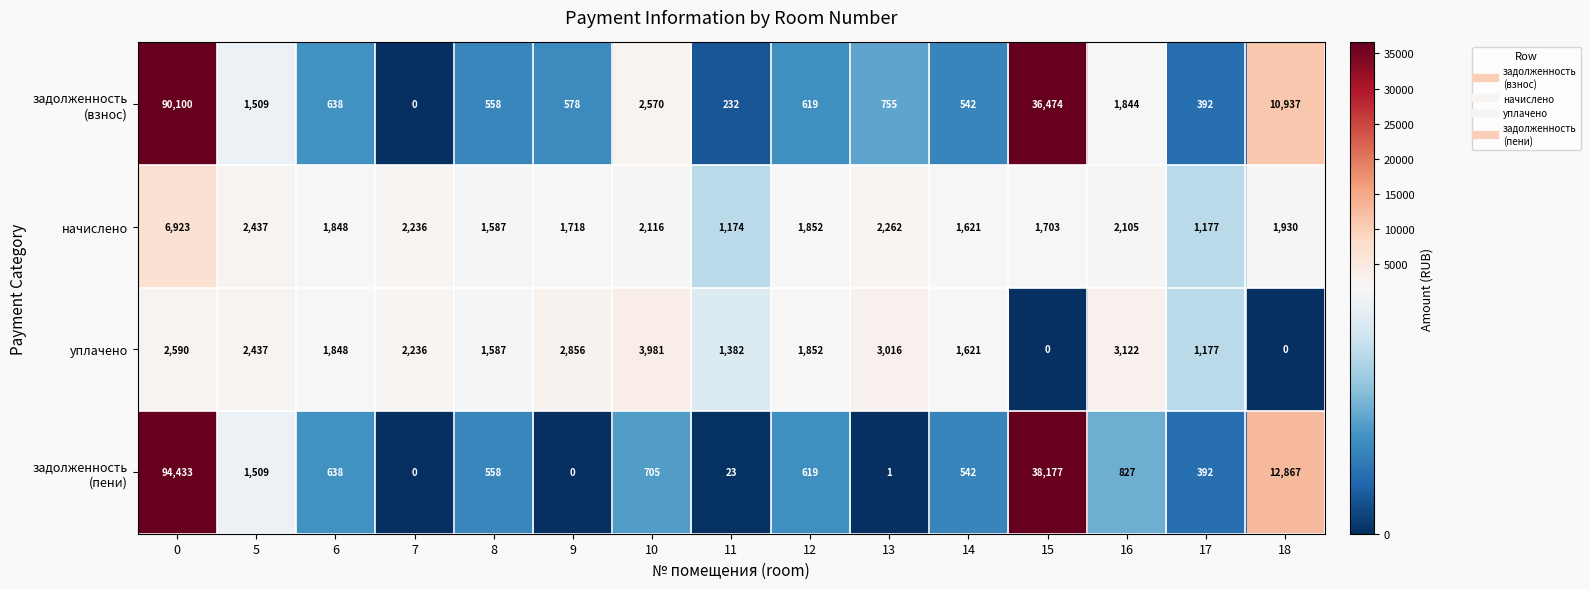

What is the maximum value shown in the chart?

94433